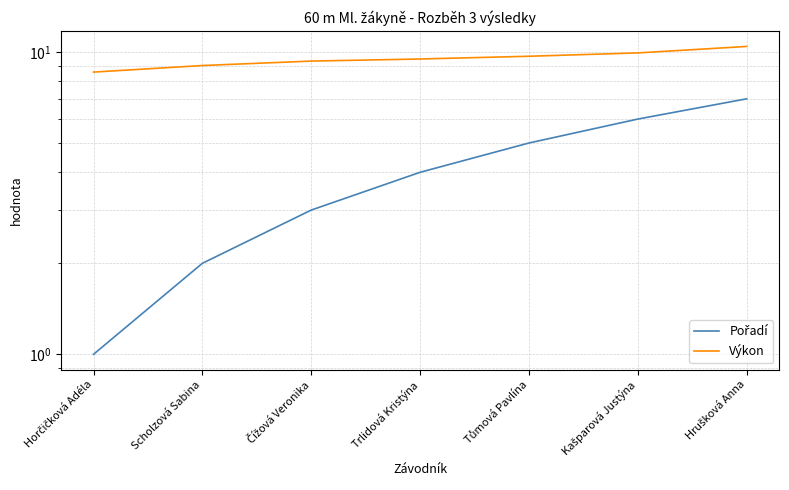

True or false: Pořadí and Výkon intersect in this chart.

False